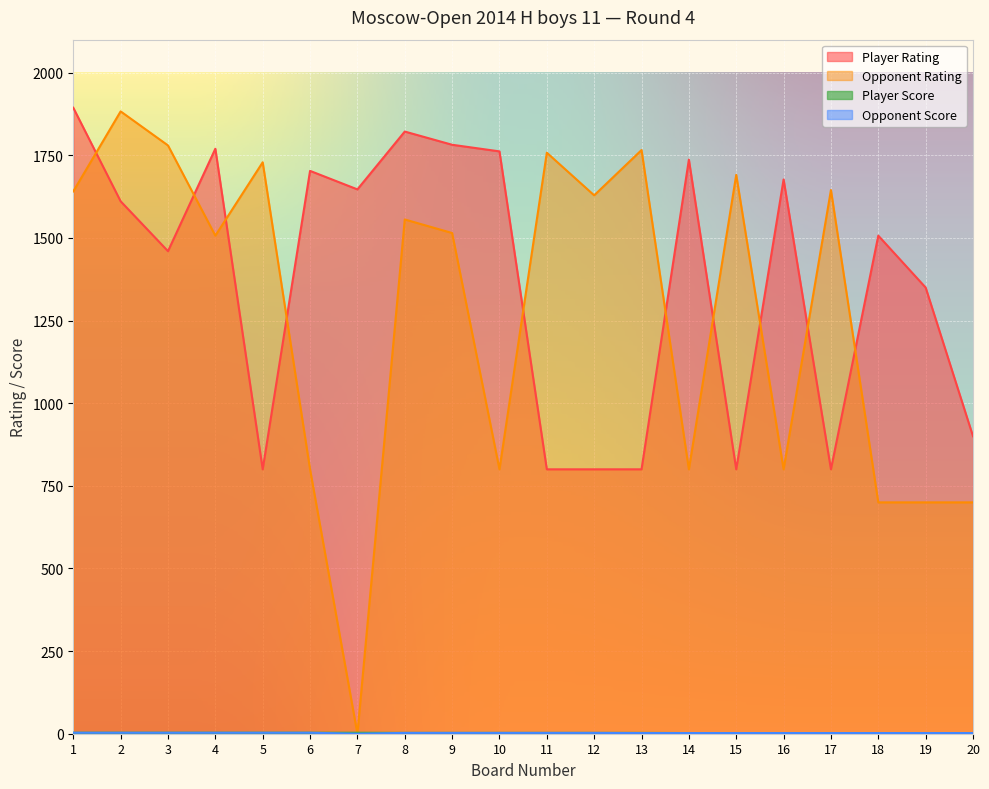

Reading right to left, transcribe all the data shown in this chart.

Player Rating: 20=900.0	19=1350.0	18=1507.0	17=800.0	16=1677.0	15=800.0	14=1737.0	13=800.0	12=800.0	11=800.0	10=1762.0	9=1782.0	8=1822.0	7=1647.0	6=1703.0	5=800.0	4=1770.0	3=1460.0	2=1611.0	1=1894.0
Opponent Rating: 20=700.0	19=700.0	18=700.0	17=1645.0	16=800.0	15=1691.0	14=800.0	13=1766.0	12=1629.0	11=1758.0	10=800.0	9=1515.0	8=1556.0	7=0.0	6=800.0	5=1729.0	4=1507.0	3=1780.0	2=1883.0	1=1641.0
Player Score: 20=2.0	19=2.0	18=2.0	17=2.0	16=2.0	15=2.0	14=2.0	13=2.5	12=2.5	11=2.5	10=2.5	9=2.5	8=2.5	7=3.0	6=3.0	5=3.0	4=3.0	3=3.0	2=3.0	1=3.0
Opponent Score: 20=2.0	19=2.0	18=2.0	17=2.0	16=2.0	15=2.0	14=2.0	13=2.0	12=2.5	11=2.5	10=2.5	9=2.5	8=2.5	7=0.0	6=3.0	5=3.0	4=3.0	3=3.0	2=3.0	1=3.0